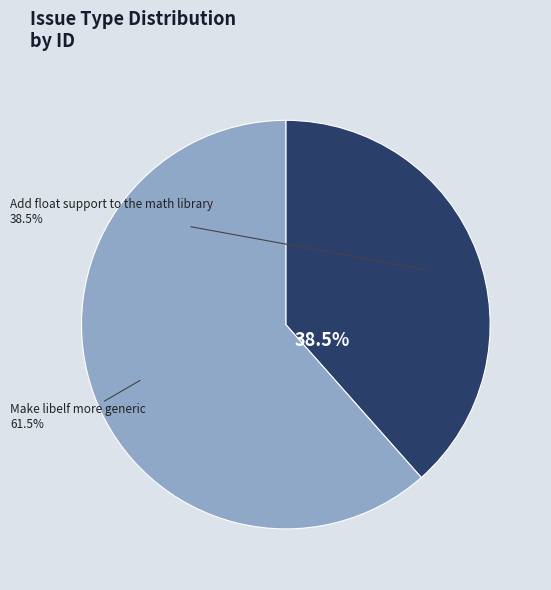

What is the total percentage of Make libelf more generic and Add float support to the math library?

100.0%